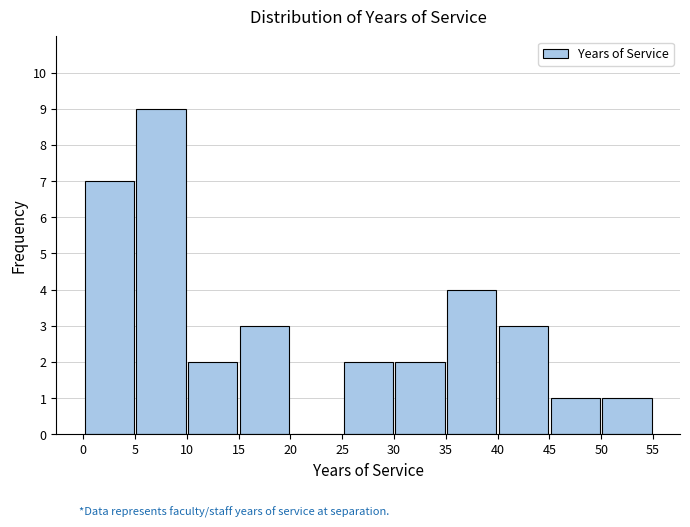

Reading left to right, list every bar in this chart as the range it spans on the x-axis followed by its height. The values are not printed on the chart, so give them approximately, as read against the axis.

0 to 5: 7
5 to 10: 9
10 to 15: 2
15 to 20: 3
20 to 25: 0
25 to 30: 2
30 to 35: 2
35 to 40: 4
40 to 45: 3
45 to 50: 1
50 to 55: 1